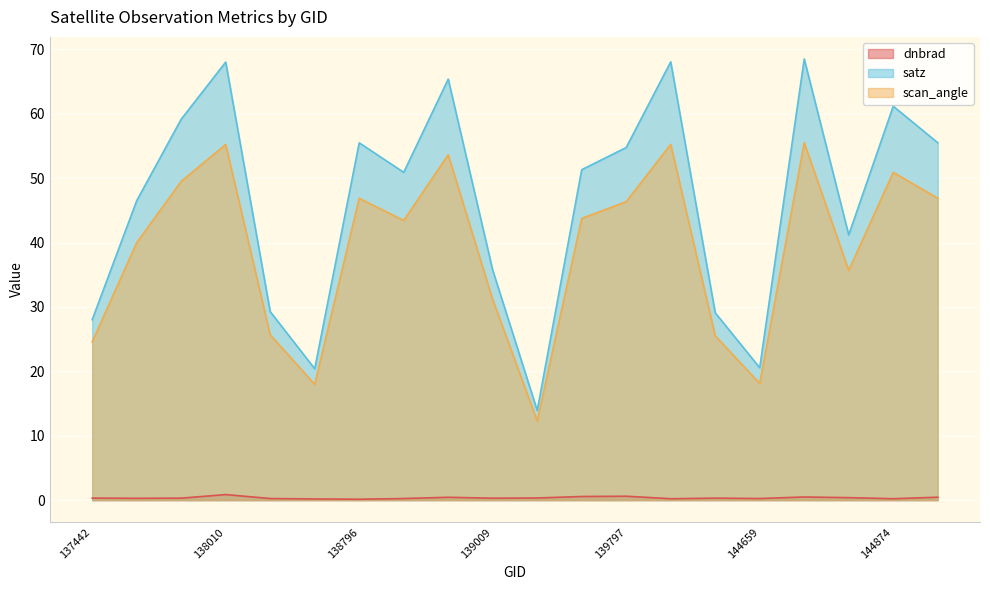

Where does the scan_angle series first go above 43?

137822